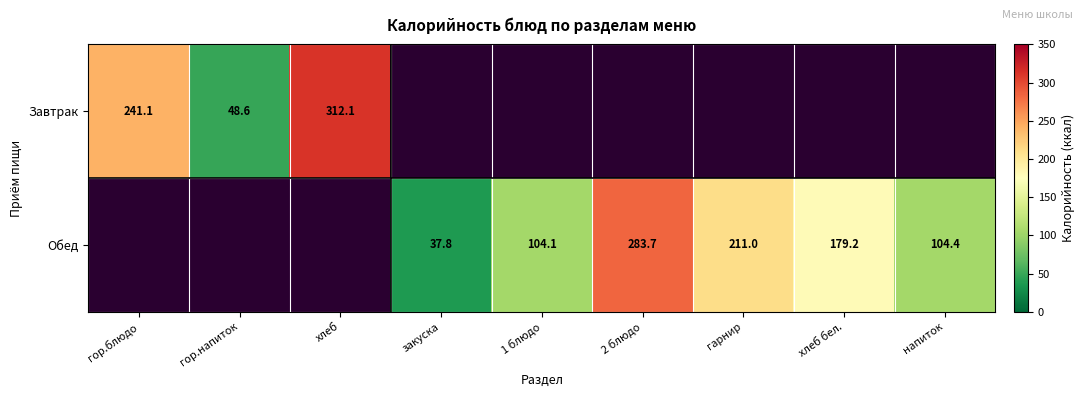

Is it true that Обед equals 68.8 at хлеб бел.?

False